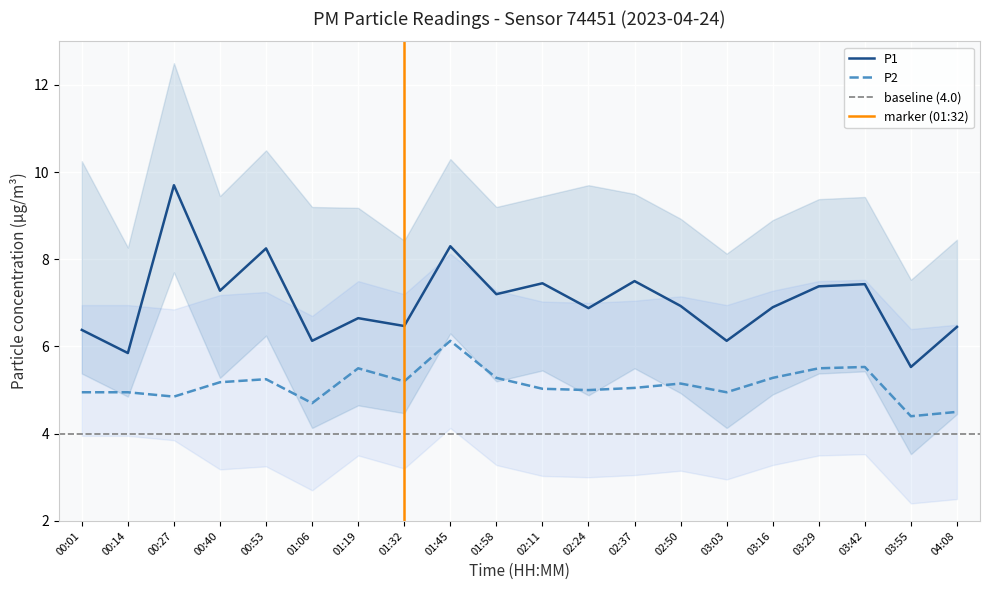

Which series has the largest total across all categories?

P1